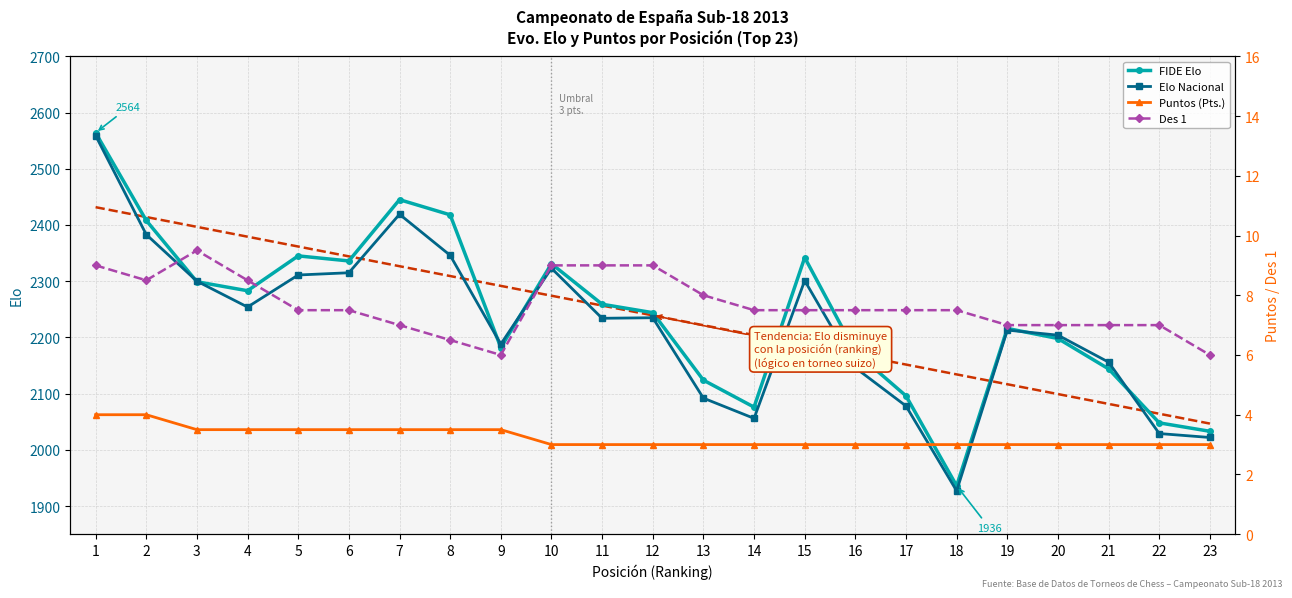

True or false: Des 1 and Elo Nacional cross at least once.

False